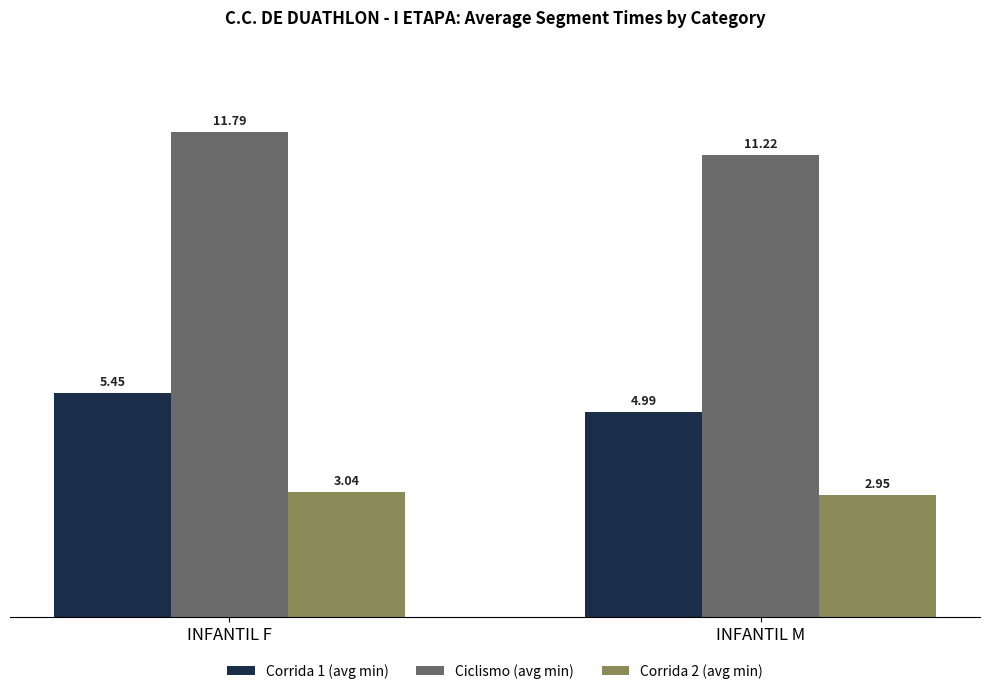

At how many categories does at least one series exceed 3?

2